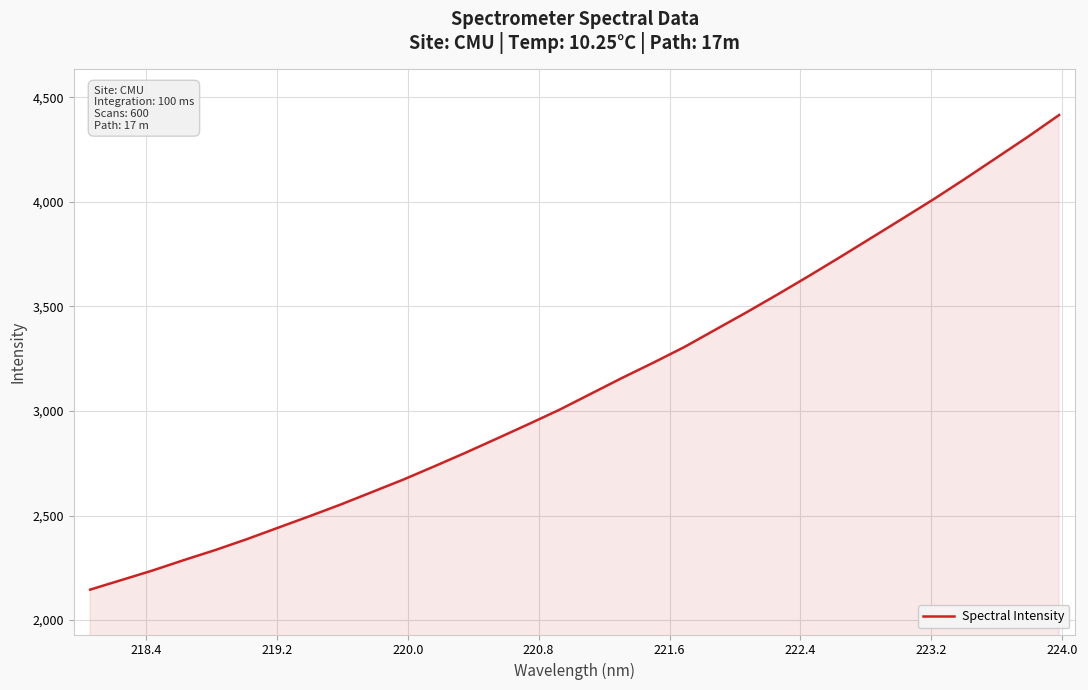

What is the difference between the maximum and minimum values?

2269.2